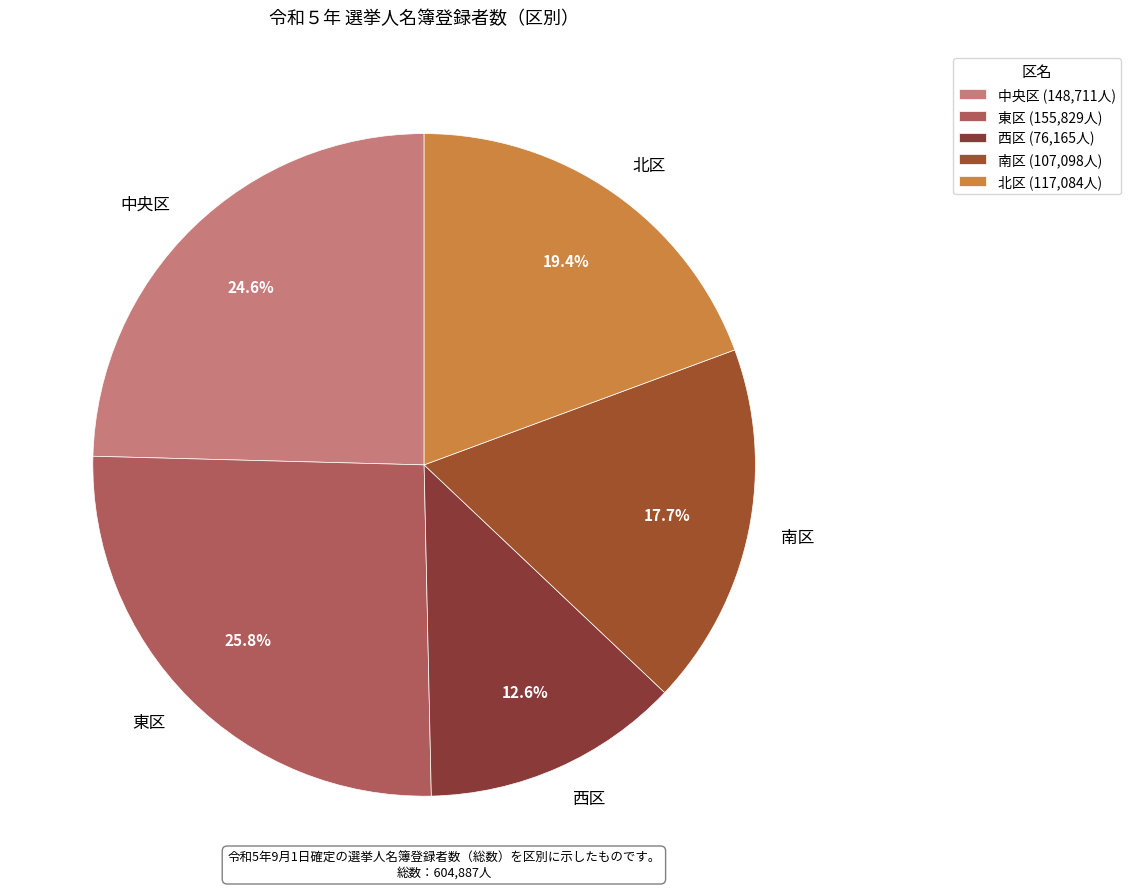

To the nearest percent, what percentage of the pie is 中央区?

25%